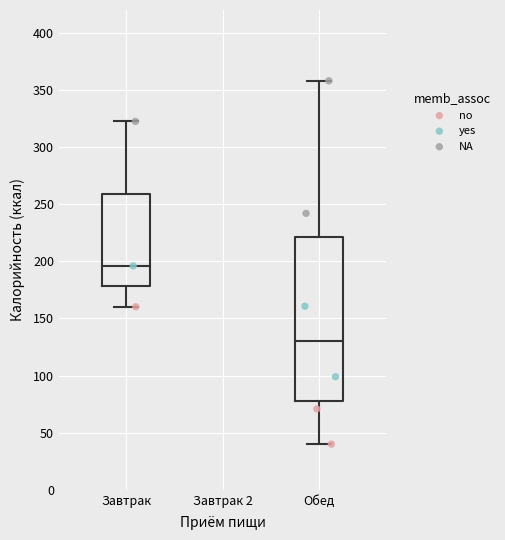

Where is the upper edge of the box for Завтрак on the y-axis? The values are not printed on the chart, so give them approximately, as read against the axis.

260